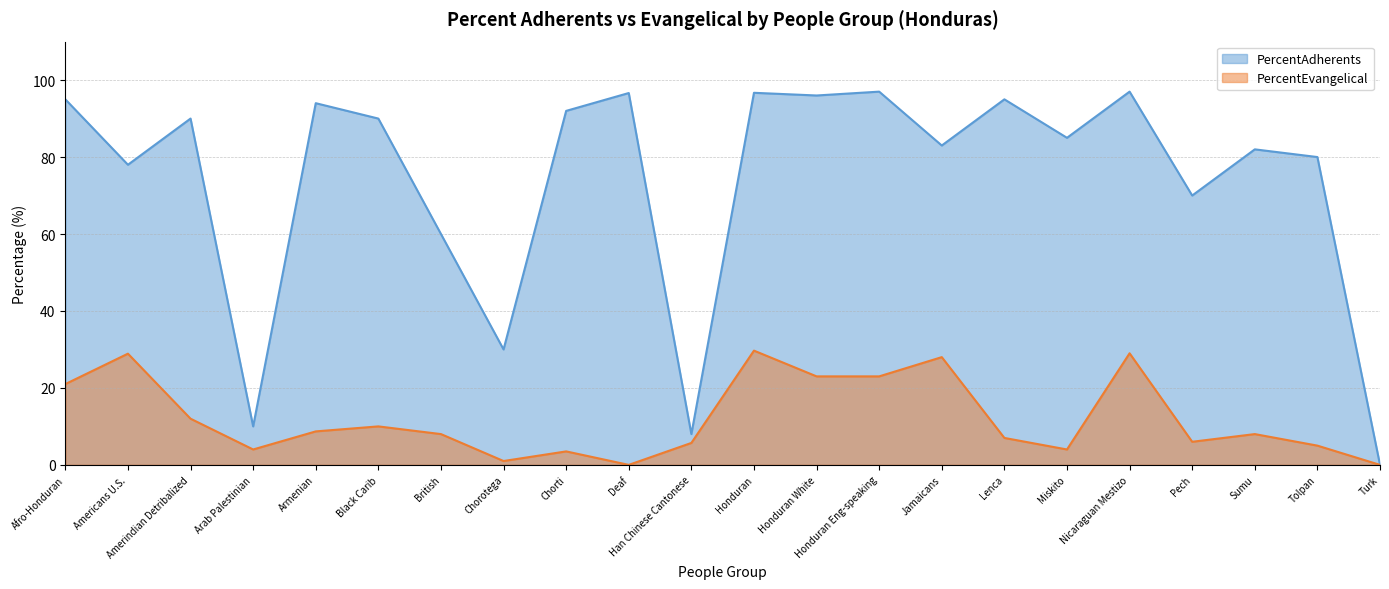

Which has a higher value, Arab Palestinian or Honduran Eng-speaking?

Honduran Eng-speaking